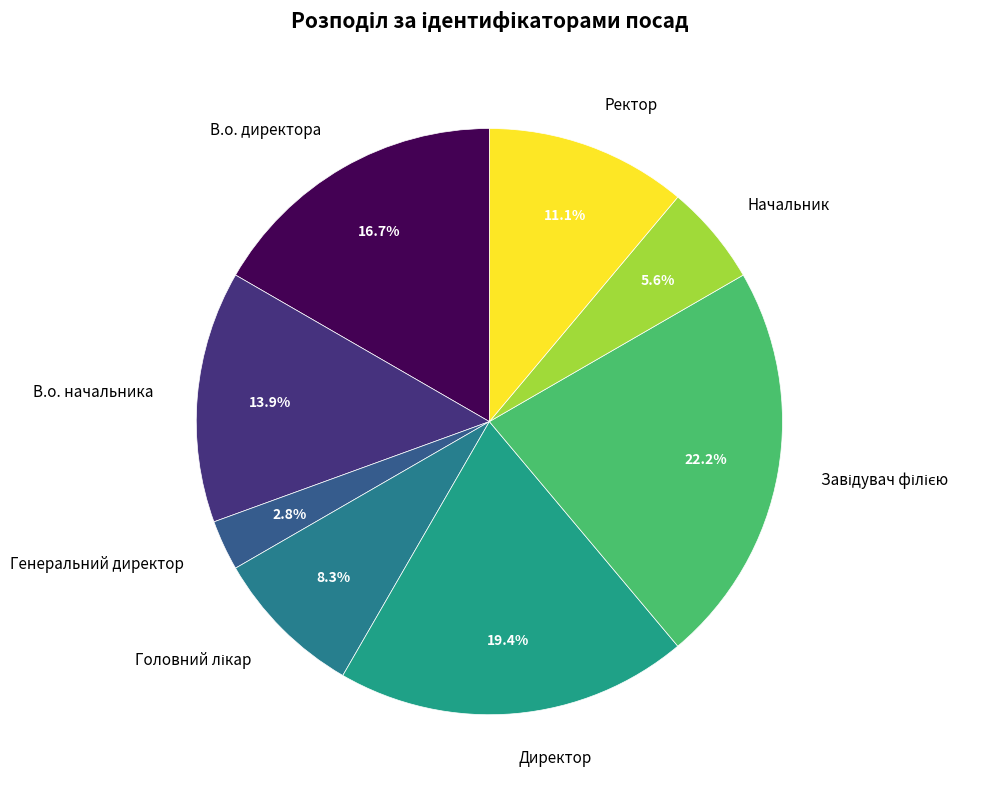

How many segments does this pie chart have?

8